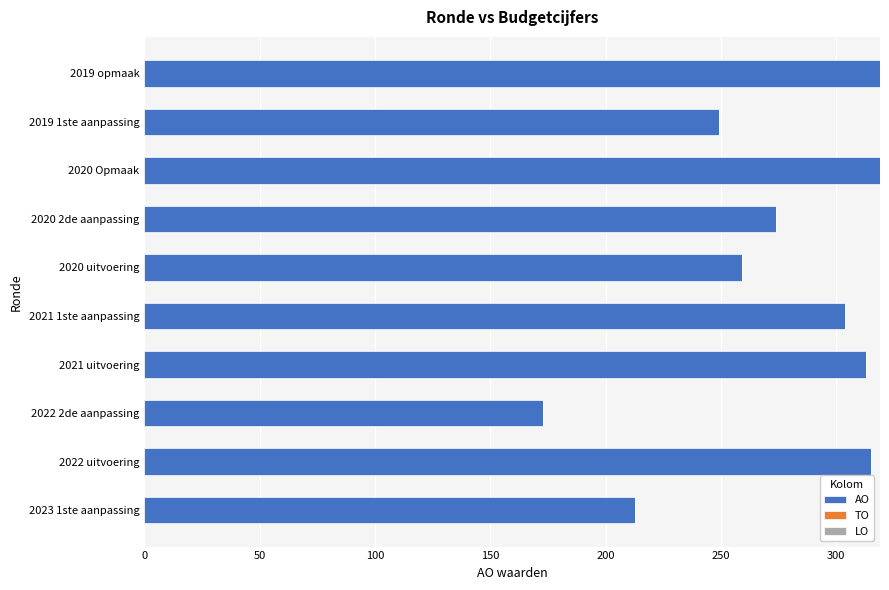

Which label corresponds to the smallest value in the chart?

2022 2de aanpassing